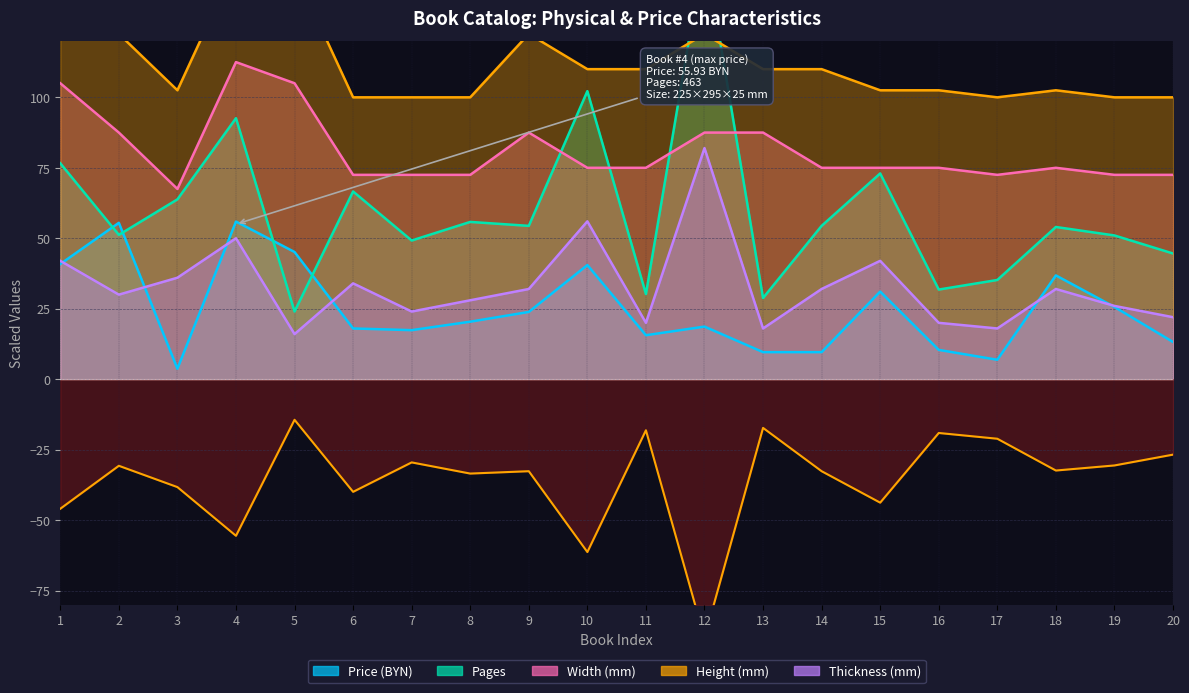

What is the difference between the maximum and second lowest values in the Price (BYN) series?

49.0